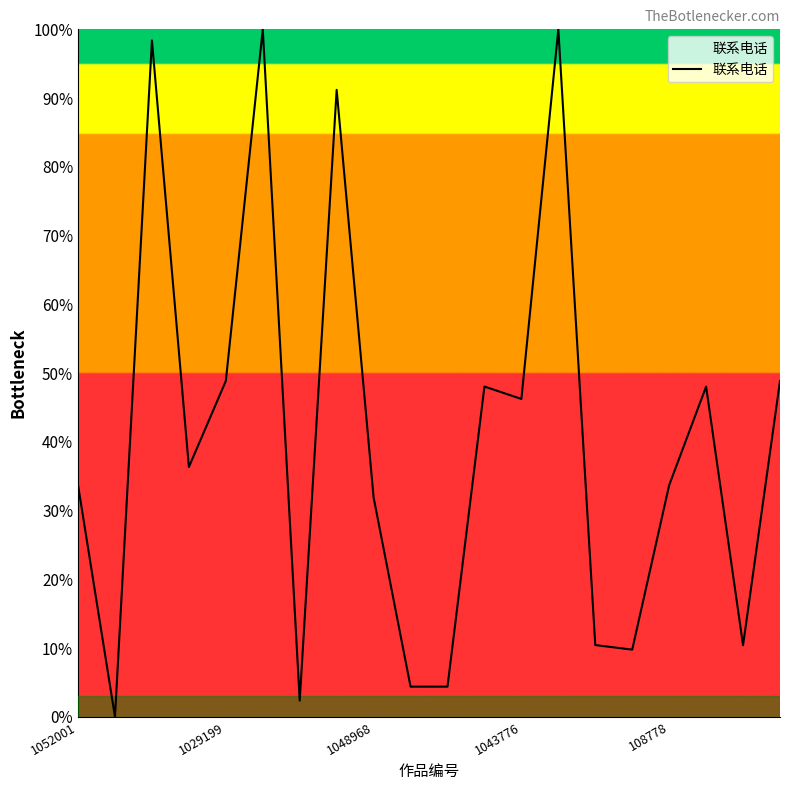

What is the difference between the maximum and minimum values?

100.0